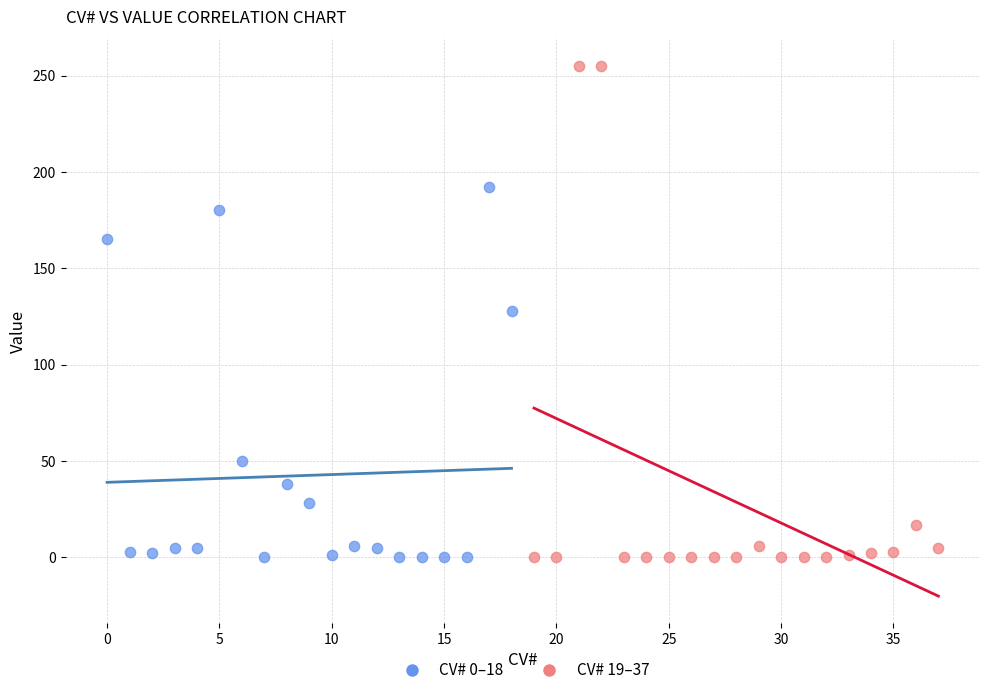

Which series has the largest Y range (max minus min)?

CV# 19–37